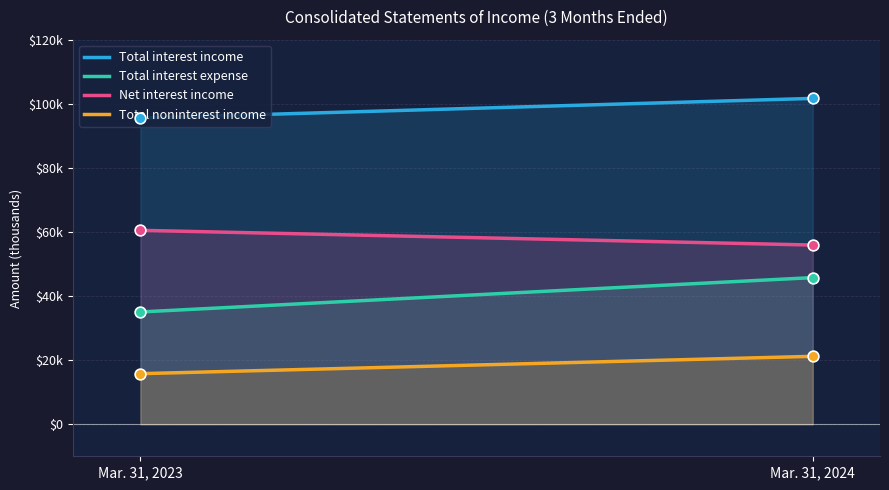

What are all the series names shown in the legend?

Total interest income, Total interest expense, Net interest income, Total noninterest income